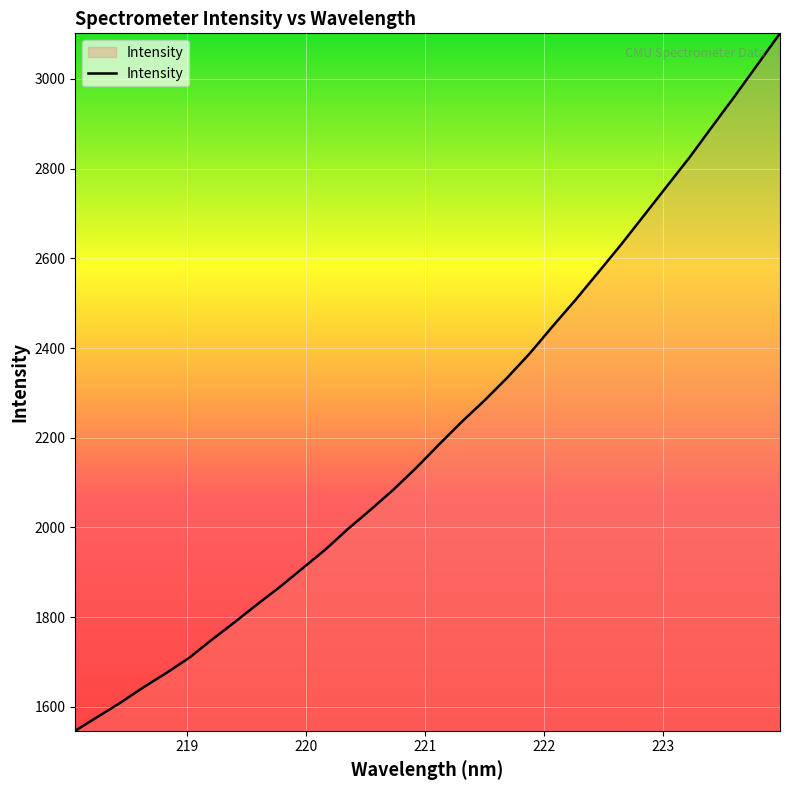

What is the greatest value displayed?

3101.6